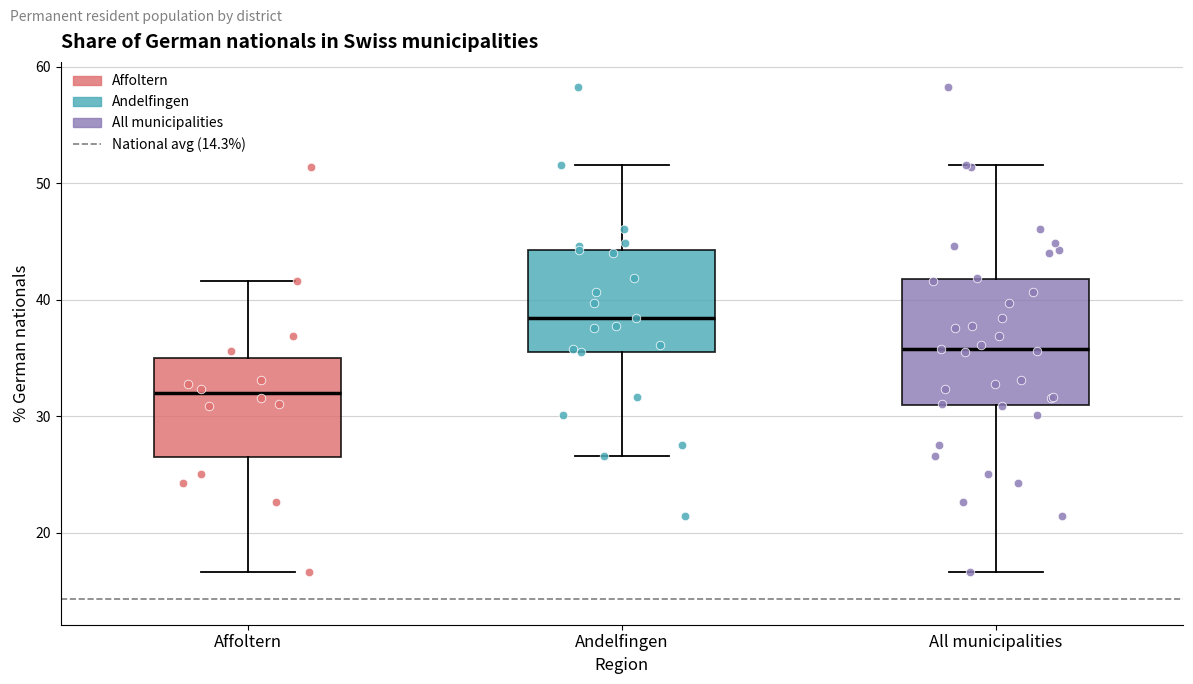

Where is the upper edge of the box for Andelfingen on the y-axis? The values are not printed on the chart, so give them approximately, as read against the axis.

44